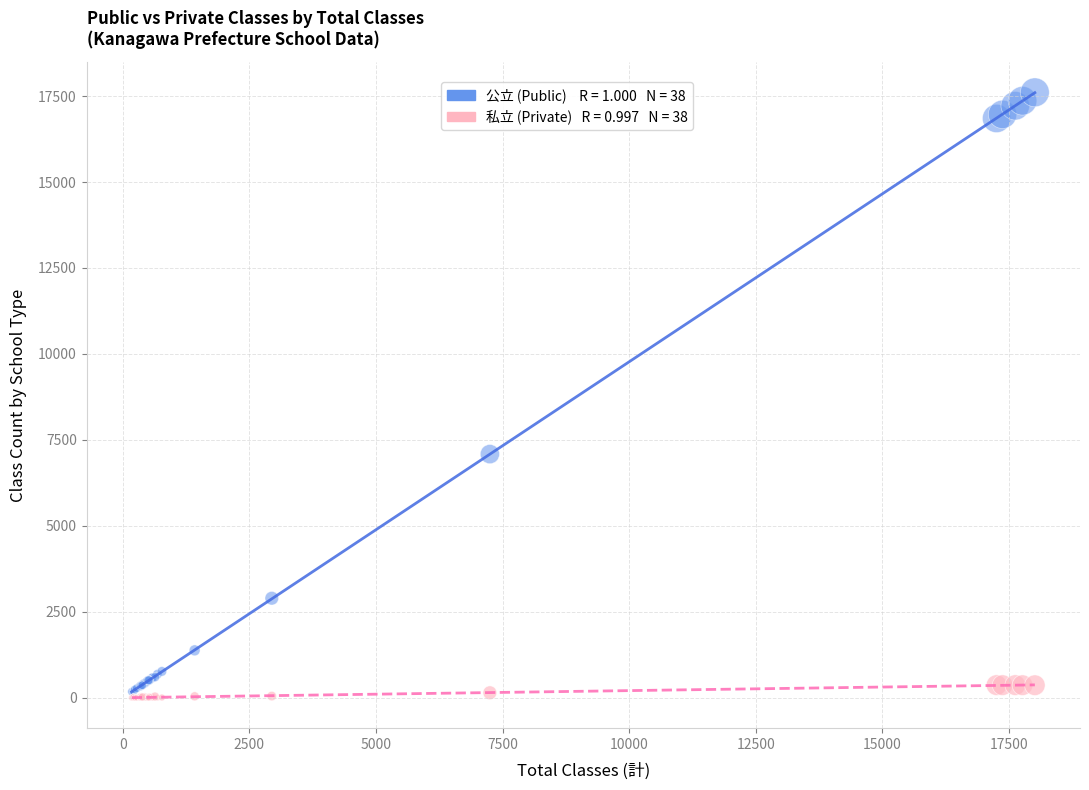

Across all series, what Y value is closest to 8804?

7086